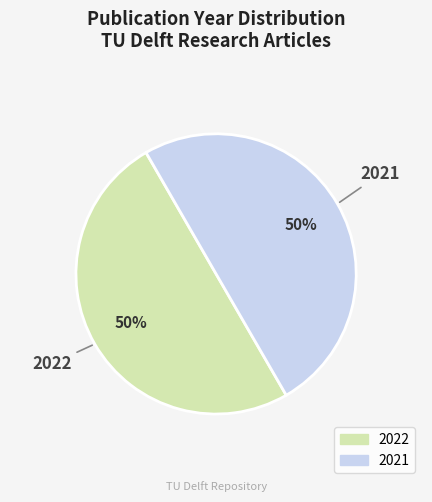

The 2022 slice represents 60% of the pie. True or false?

False